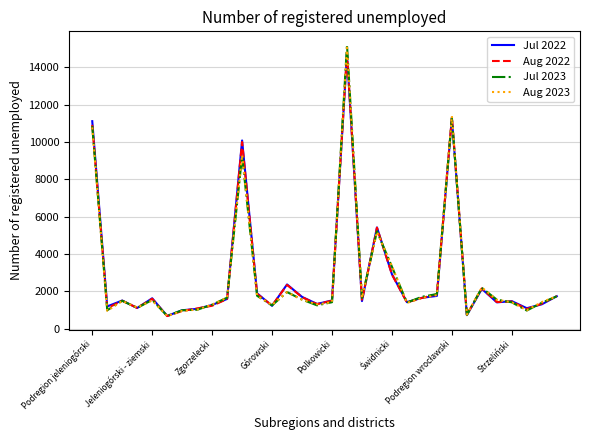

What is the smallest value displayed?

685